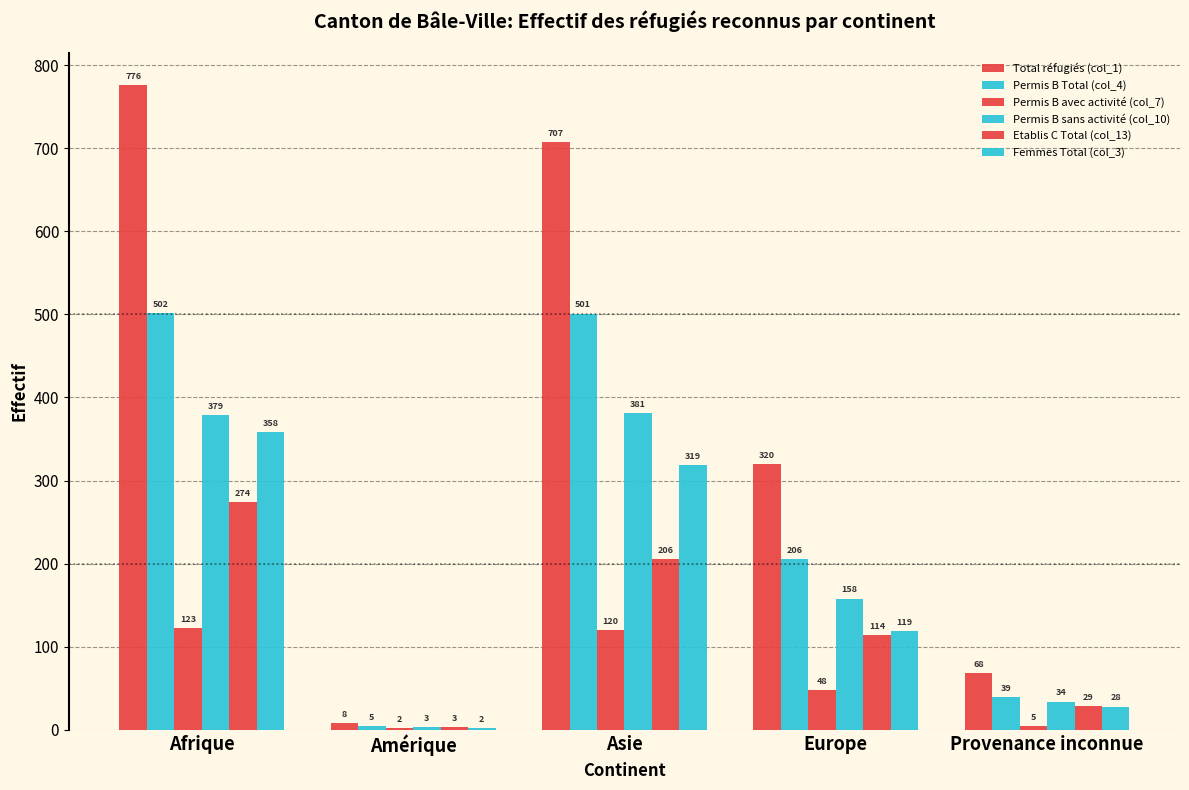

How many categories are shown in the chart?

5